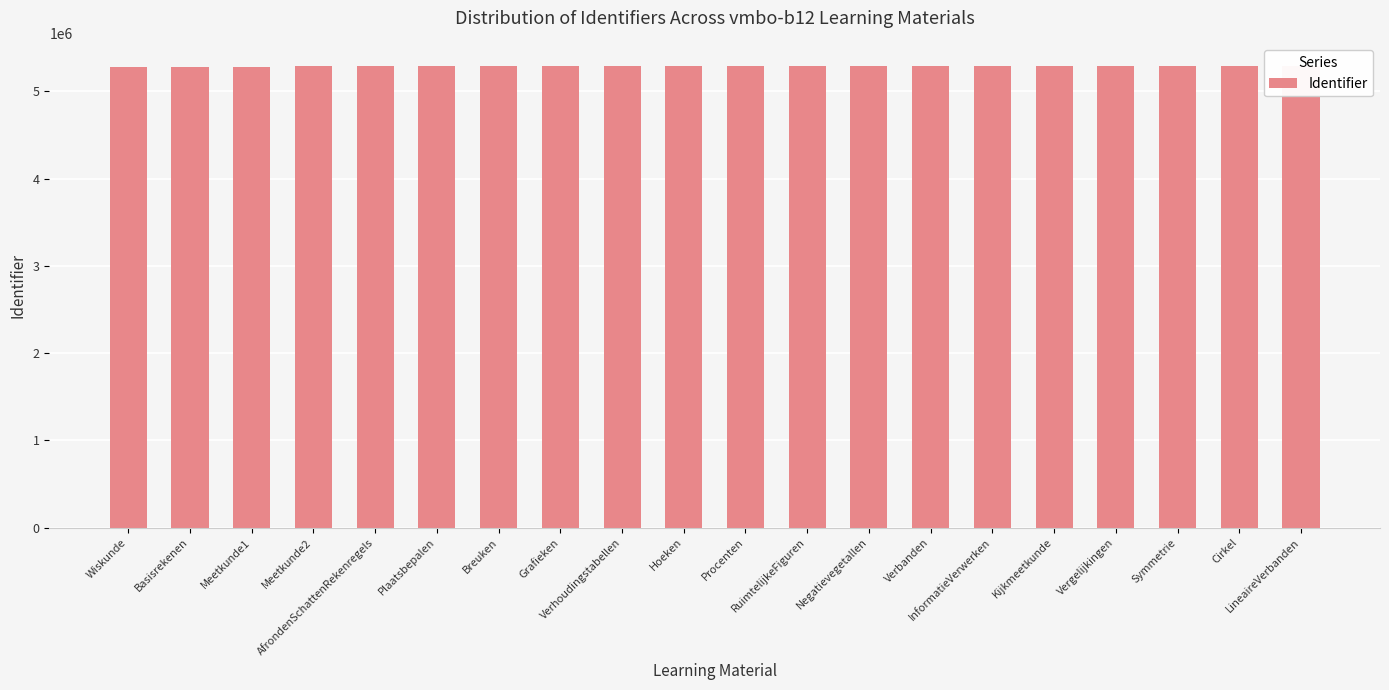

Are the bars horizontal?

No